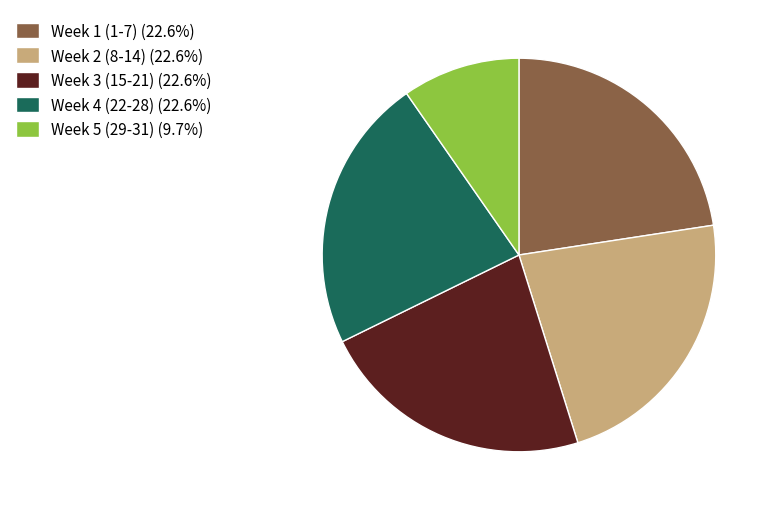

Does any single category account for the majority?

No